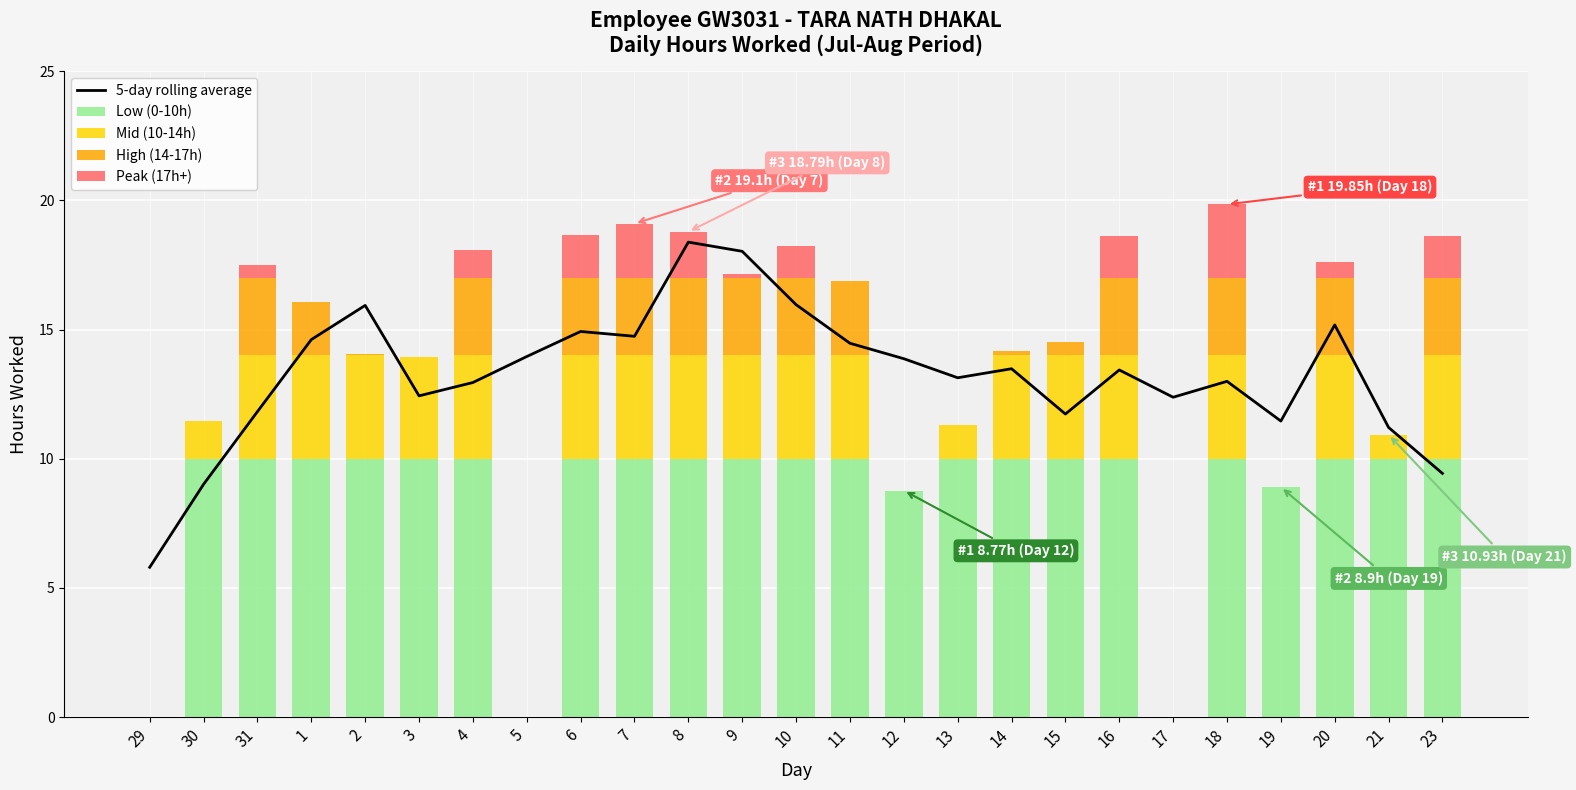

True or false: Low (0-10h) has a value of -6.0 at 29.

False